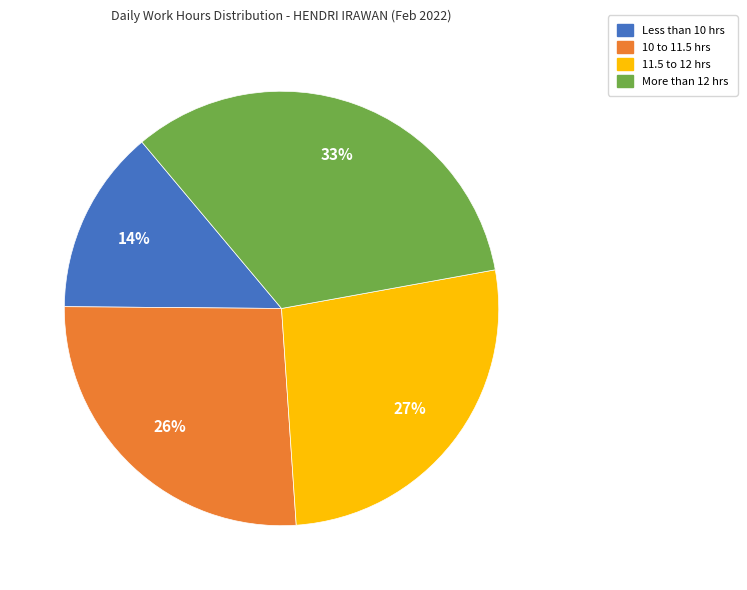

Is there a majority slice in this chart?

No